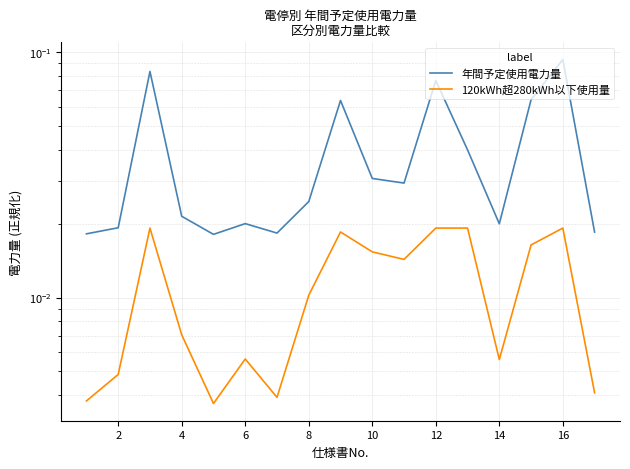

Count the number of categories in the chart.

17